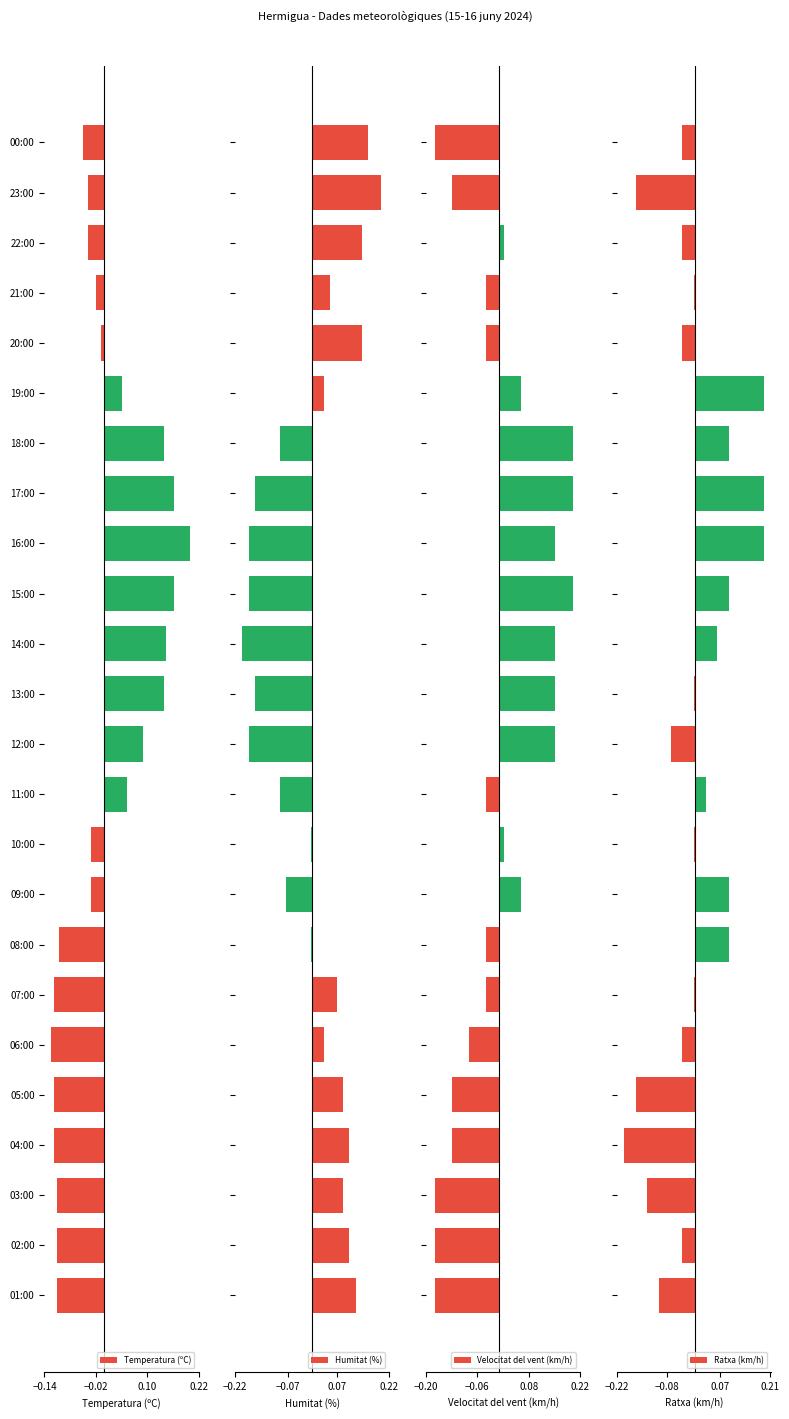

At which label is Temperatura (ºC) closest to 0?

20:00